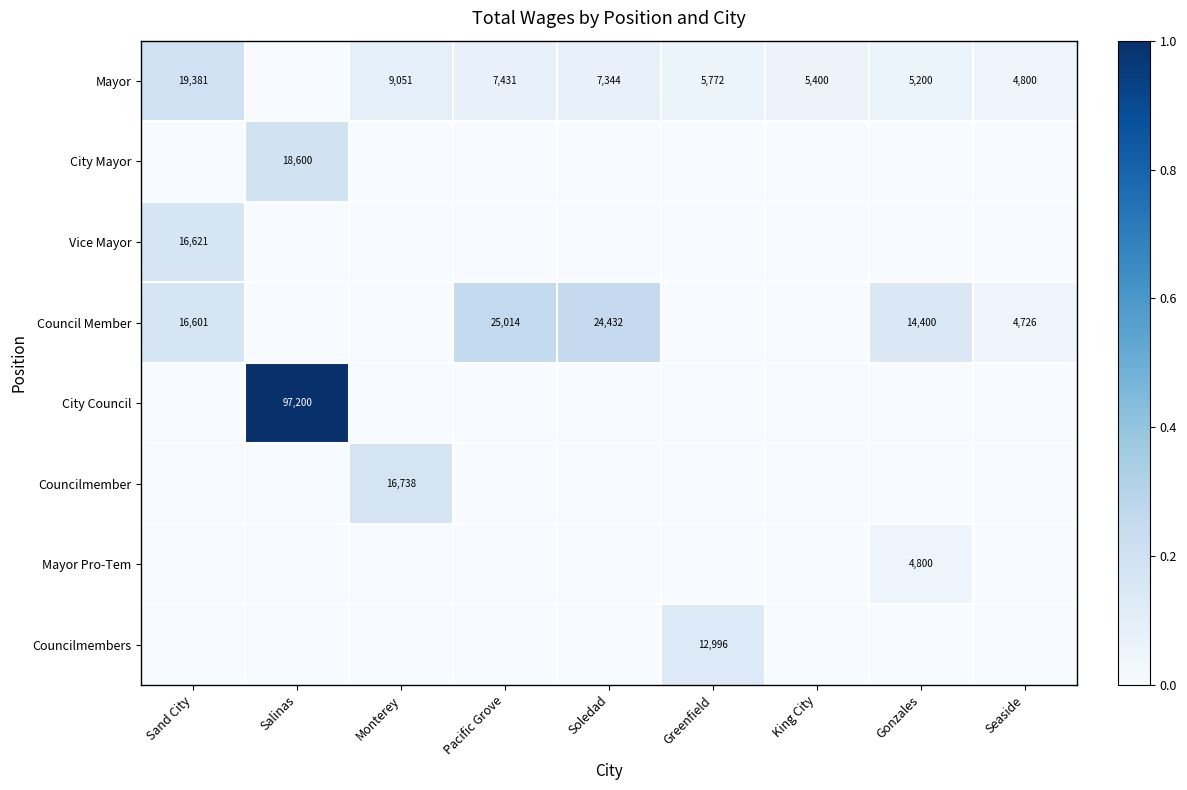

At which category is the sum across all series the highest?

Salinas